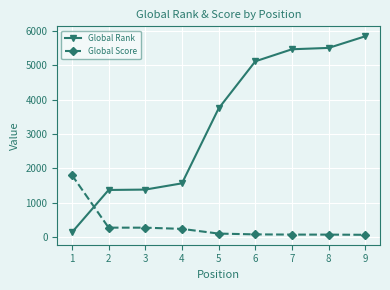

At 1, list the series in order from smallest to largest.

Global Rank, Global Score